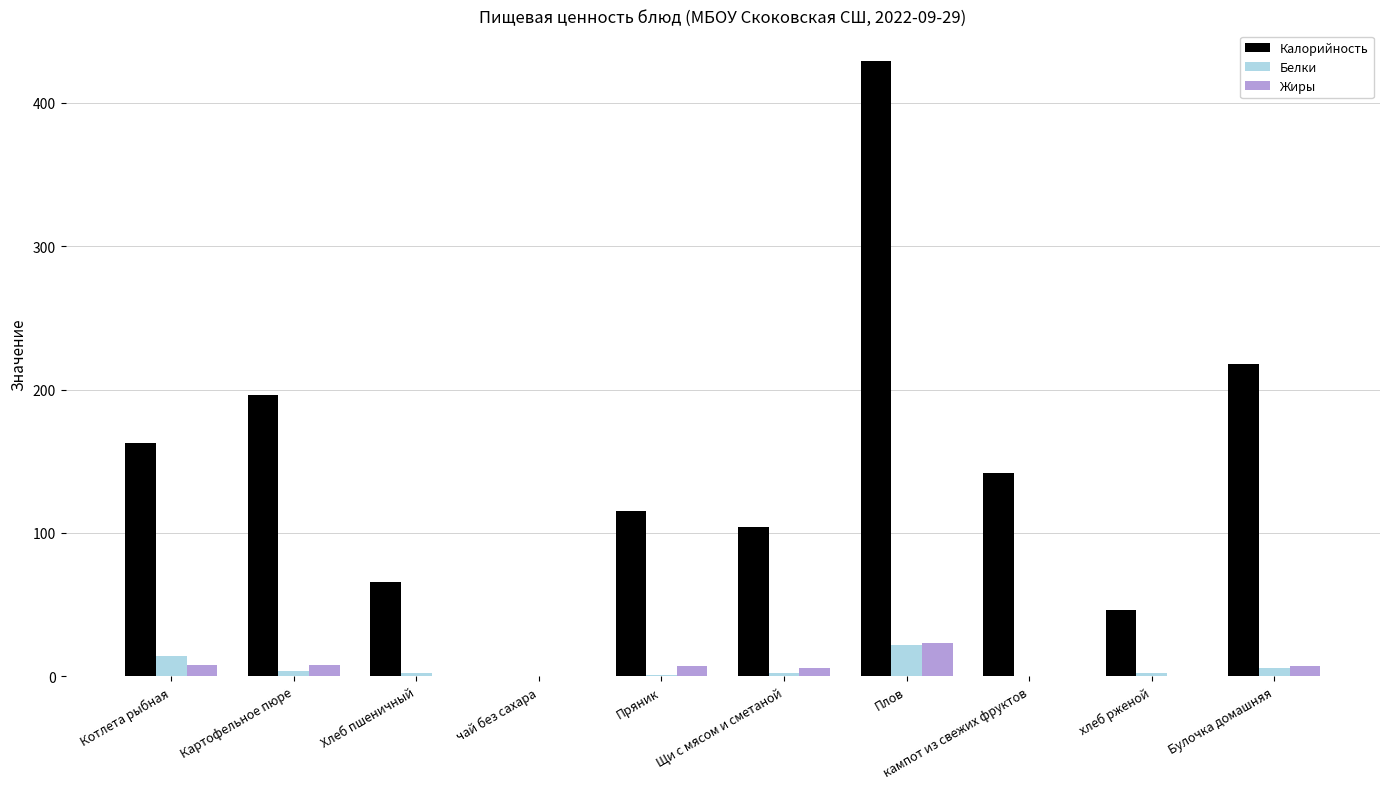

Which series has the largest total across all categories?

Калорийность